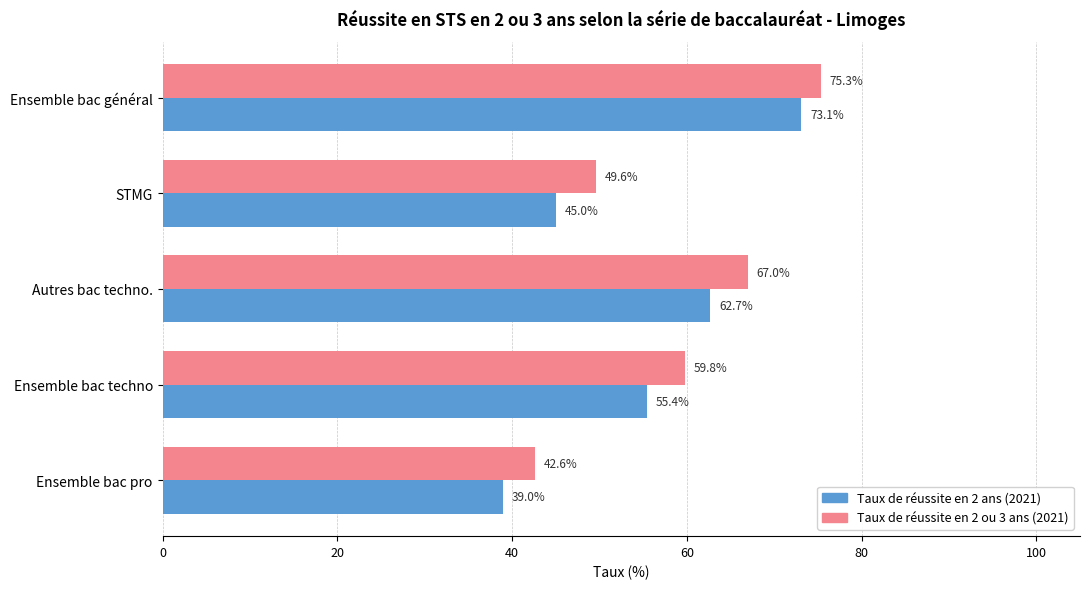

At how many categories does at least one series exceed 70?

1